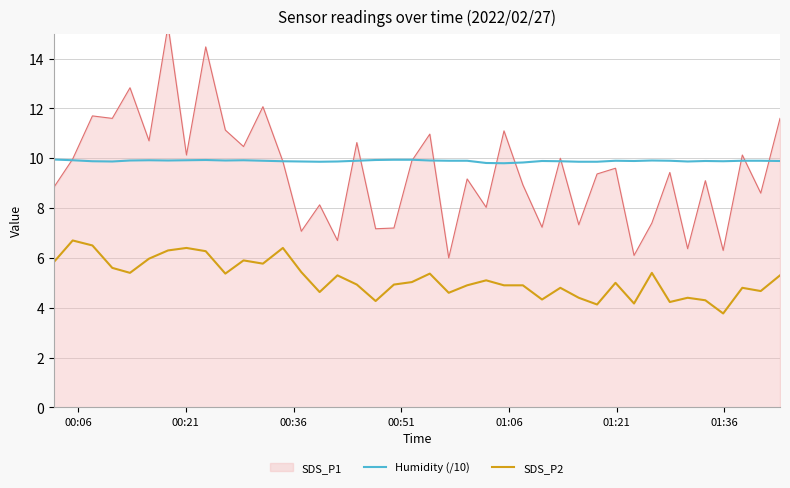

What is the average value of the Humidity (/10) series?

9.9